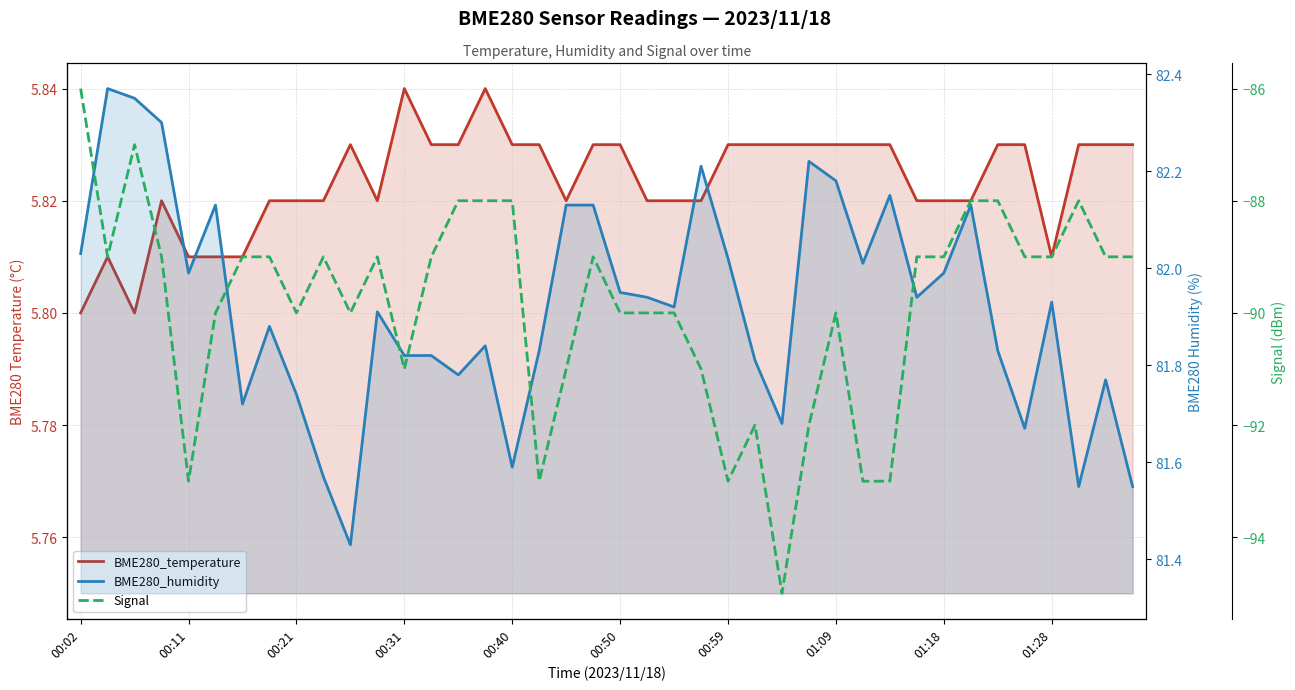

Rank the series by their average value, from lowest to highest.

Signal, BME280_temperature, BME280_humidity